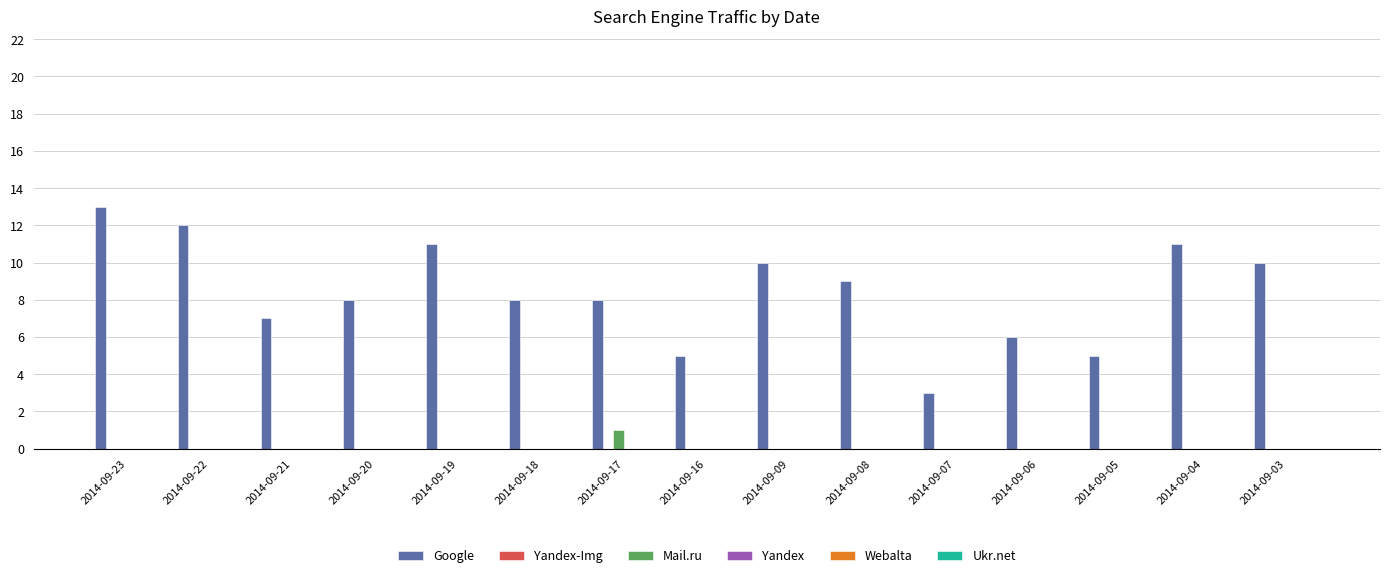

Reading left to right, what are all the values shown in this chart?

Google: 2014-09-23=13	2014-09-22=12	2014-09-21=7	2014-09-20=8	2014-09-19=11	2014-09-18=8	2014-09-17=8	2014-09-16=5	2014-09-09=10	2014-09-08=9	2014-09-07=3	2014-09-06=6	2014-09-05=5	2014-09-04=11	2014-09-03=10
Mail.ru: 2014-09-23=0	2014-09-22=0	2014-09-21=0	2014-09-20=0	2014-09-19=0	2014-09-18=0	2014-09-17=1	2014-09-16=0	2014-09-09=0	2014-09-08=0	2014-09-07=0	2014-09-06=0	2014-09-05=0	2014-09-04=0	2014-09-03=0